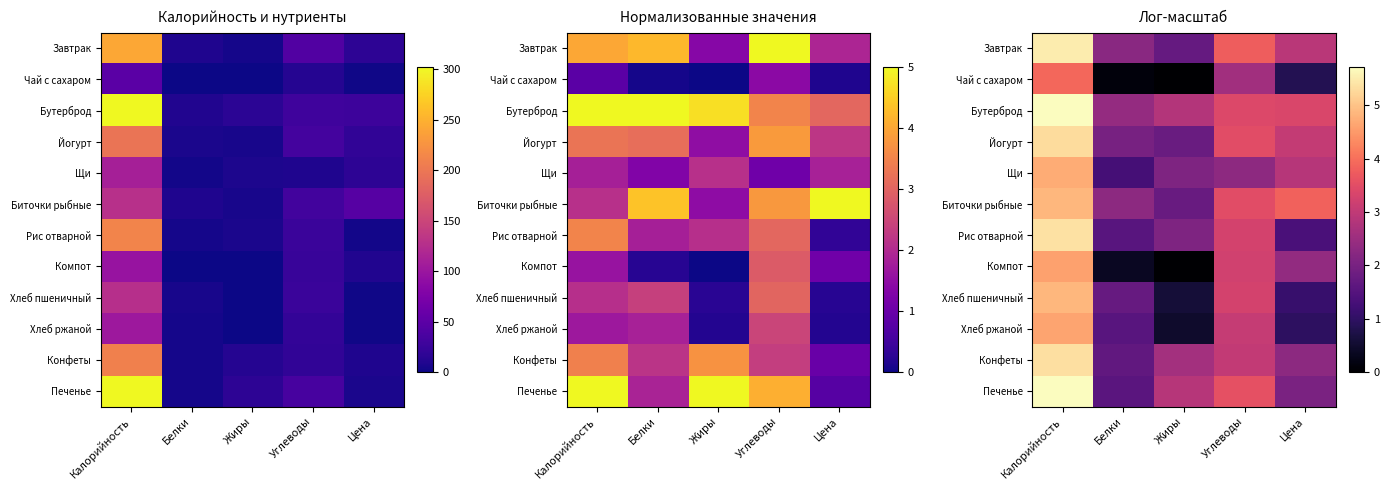

Which series has the largest total across all categories?

Бутерброд